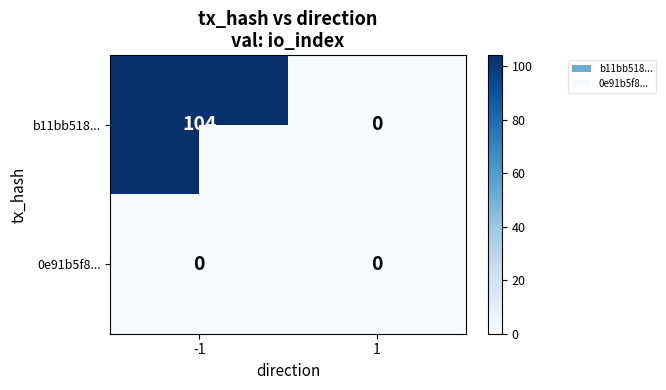

What is the maximum value shown in the chart?

104